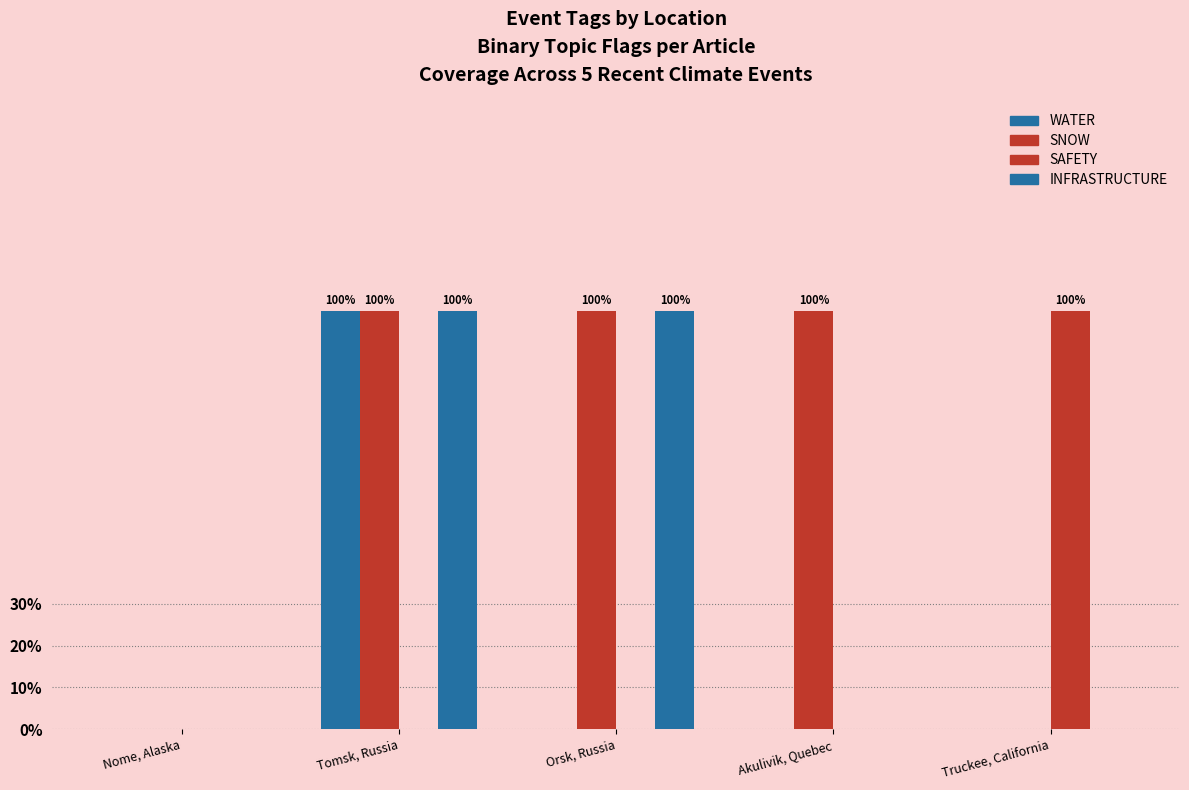

What position from the right is Nome, Alaska?

5